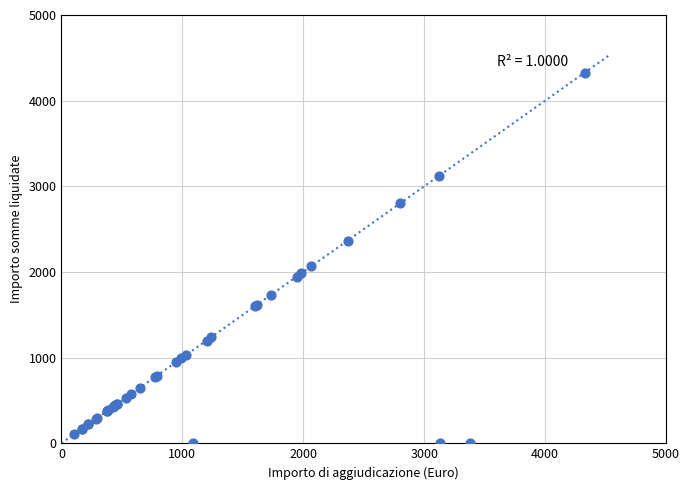

What Y value in the scatter plot is closest to 2163?

2066.1